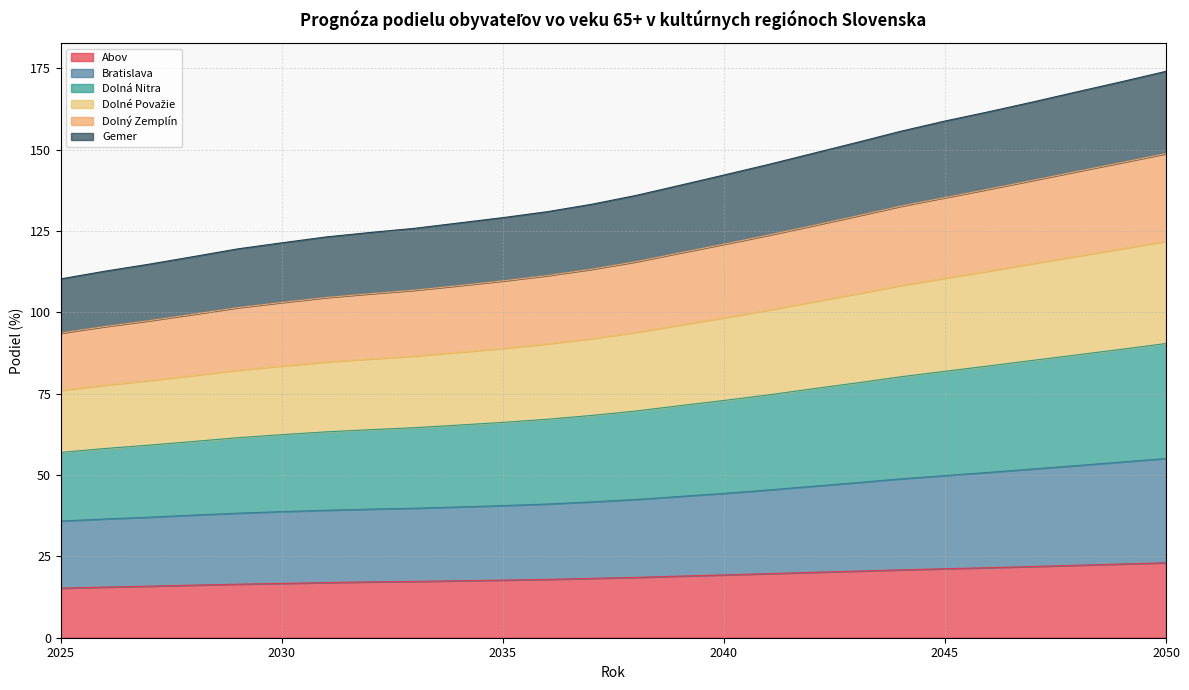

True or false: Gemer has more than 1 points higher than both neighbors.

False